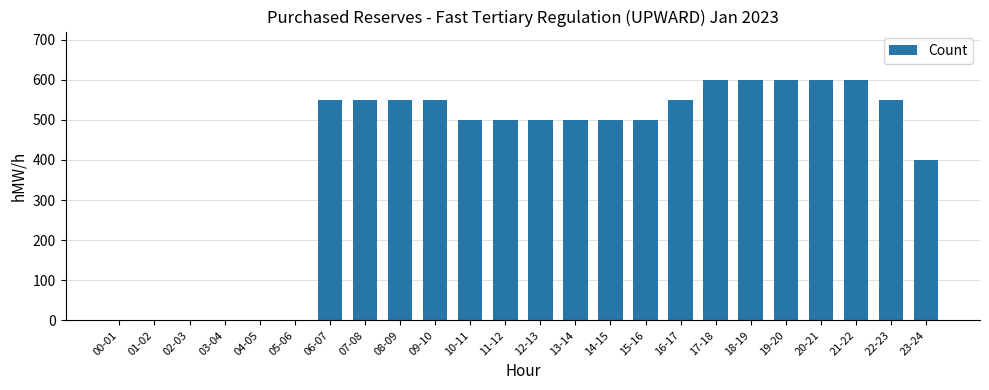

What is the average value?

404